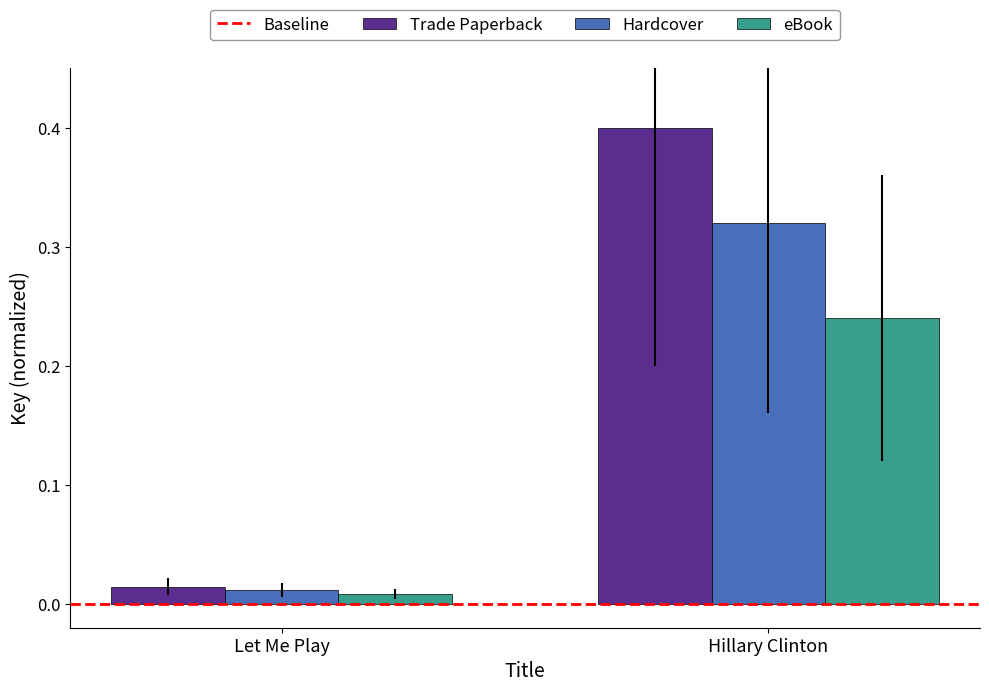

Is the value of eBook at Let Me Play greater than the value of Trade Paperback at Let Me Play?

No